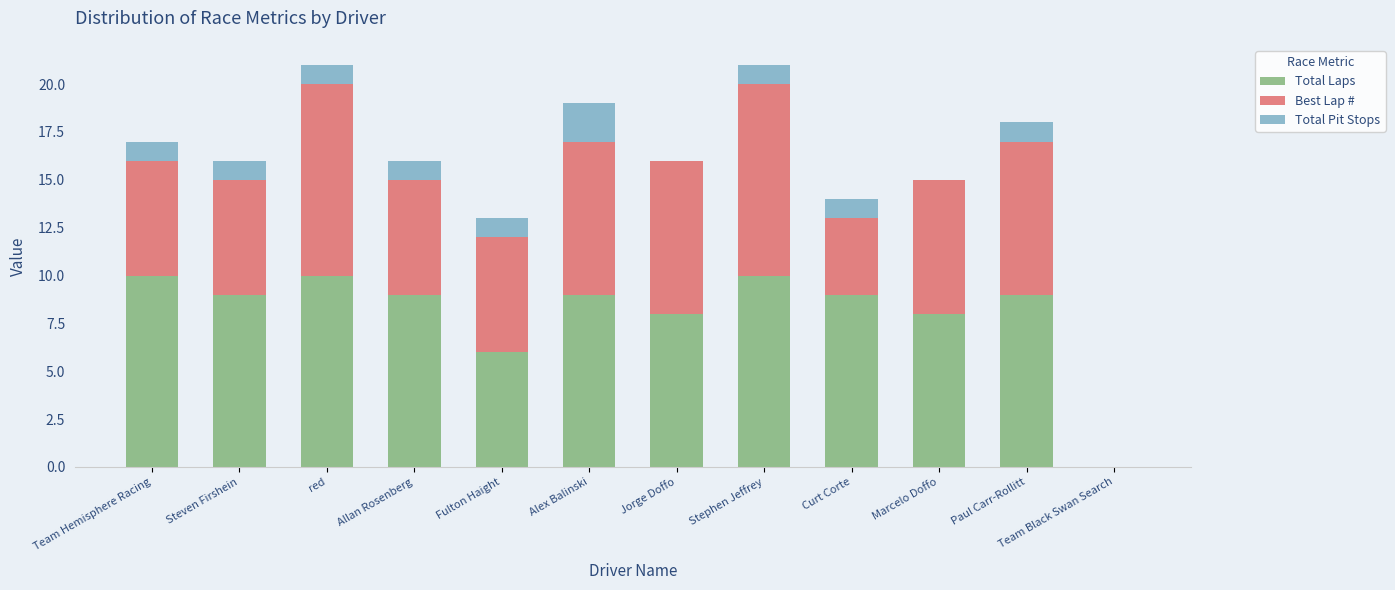

At which label is Total Laps closest to 5?

Fulton Haight